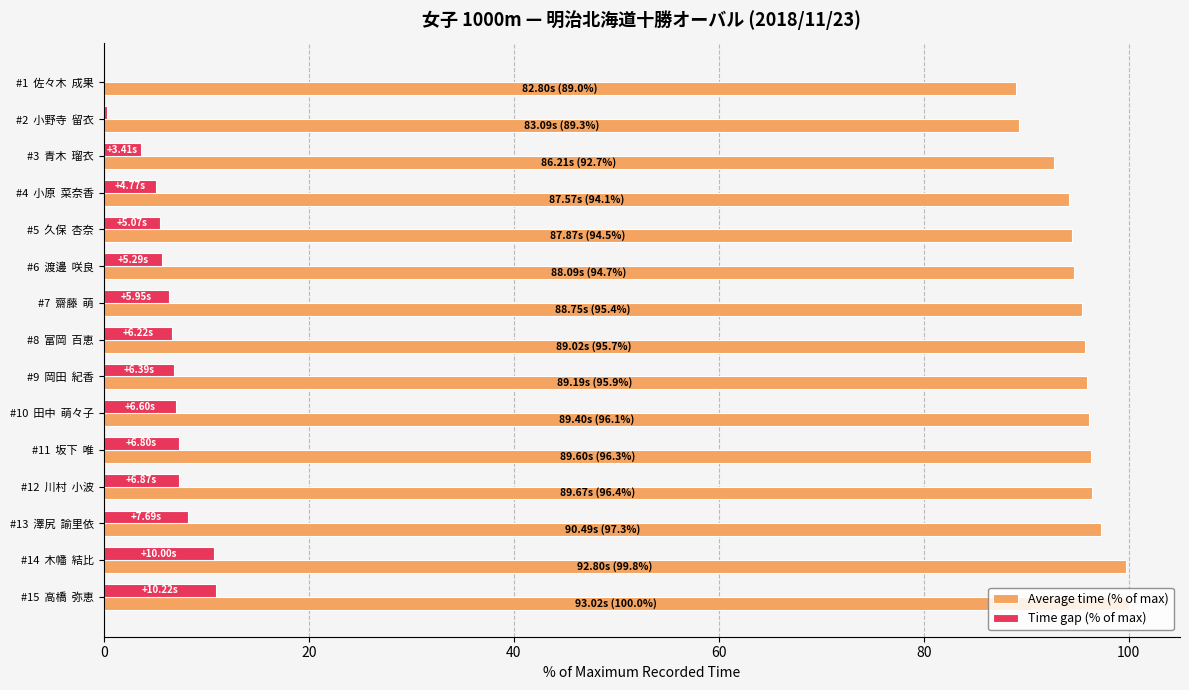

What is the total value across all series at #6  渡邊  咲良?

100.4